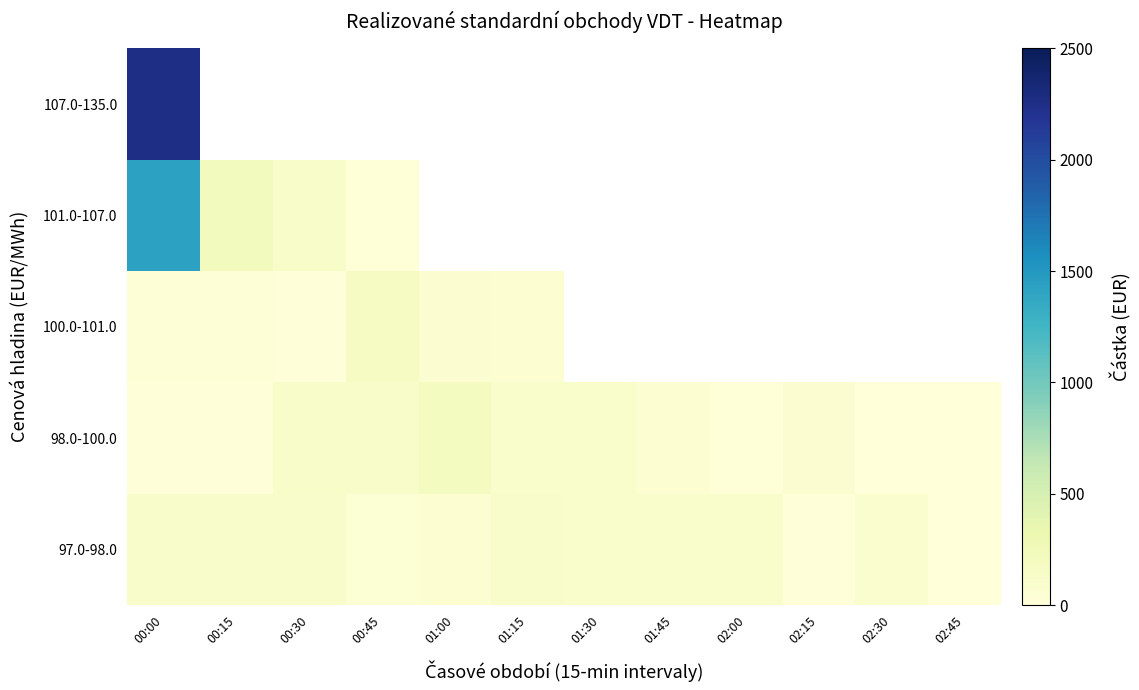

At which category is the sum across all series the highest?

00:00